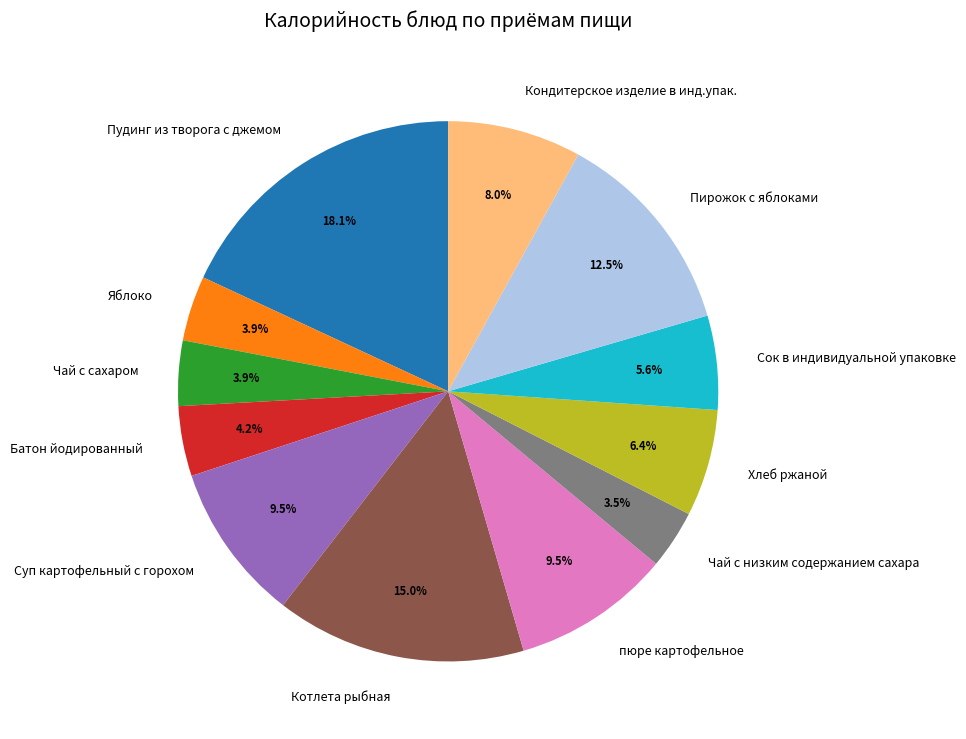

To the nearest percent, what is the difference between the Суп картофельный с горохом and Хлеб ржаной slice percentages?

3%